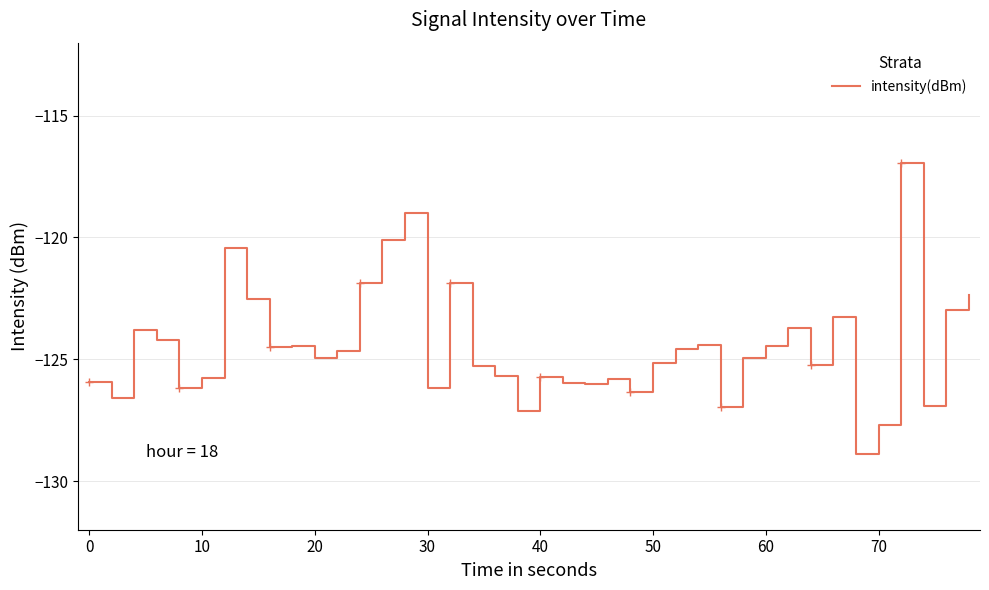

True or false: the data has more than 0 interior local peaks.

True